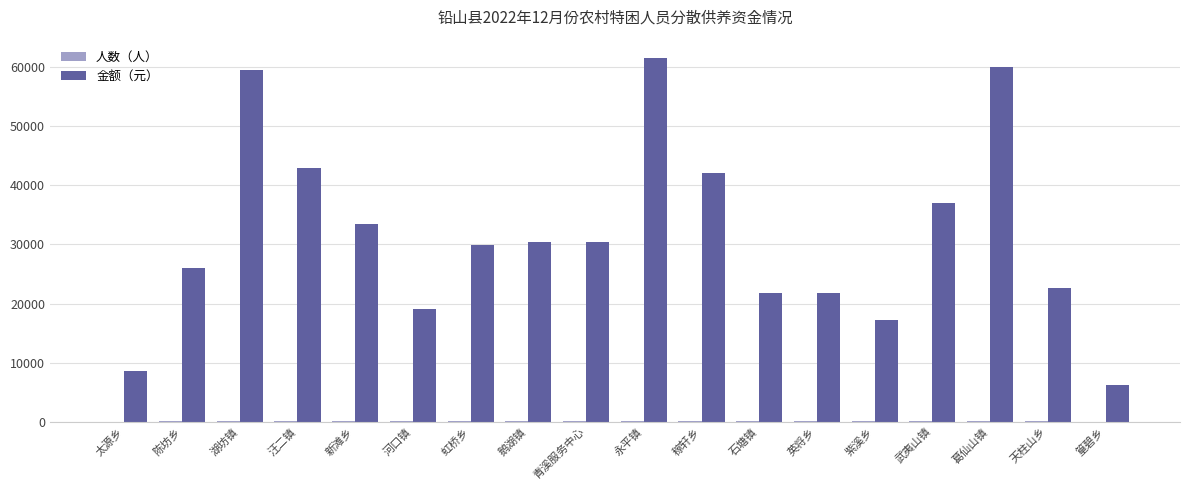

Which series has the widest spread of values?

金额（元）